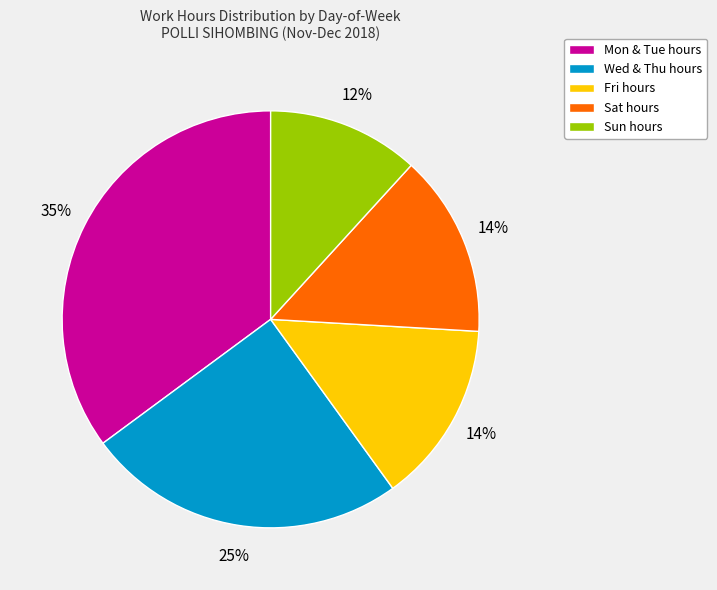

Is it true that Mon & Tue hours is 50% of the pie?

False